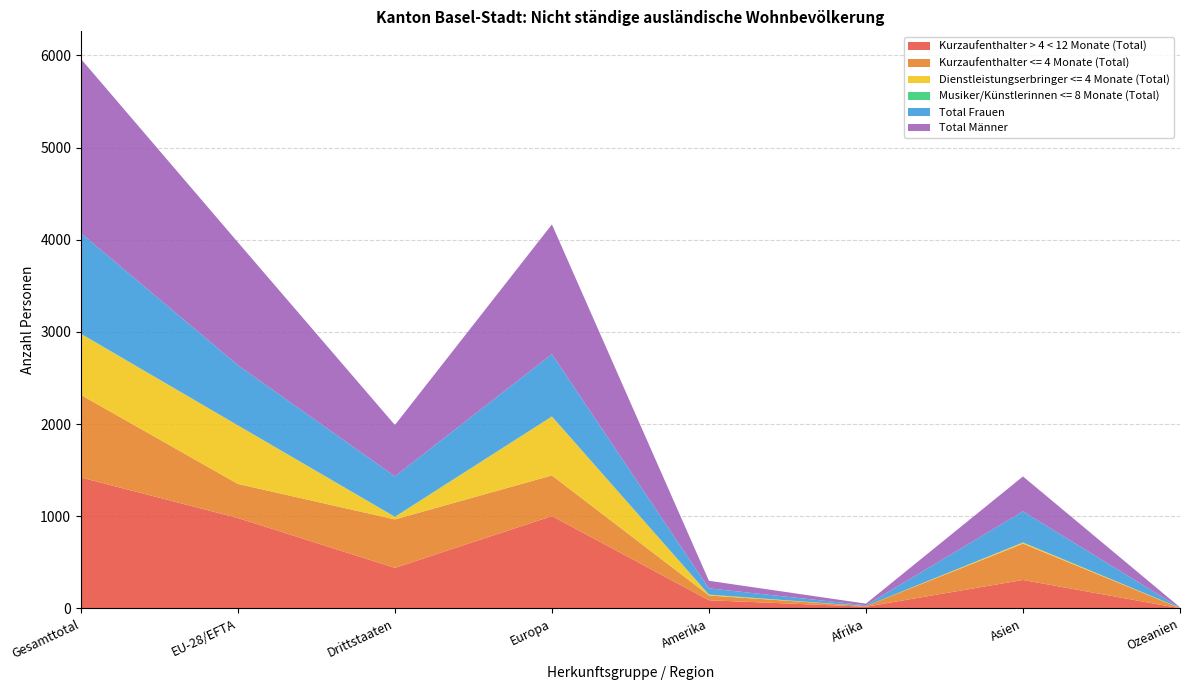

Reading left to right, what are all the values shown in this chart?

Kurzaufenthalter > 4 < 12 Monate (Total): 1421	981	440	1002	89	19	309	2
Kurzaufenthalter <= 4 Monate (Total): 896	370	526	441	52	7	394	2
Dienstleistungserbringer <= 4 Monate (Total): 661	635	26	639	8	0	12	2
Musiker/Künstlerinnen <= 8 Monate (Total): 3	0	3	1	1	0	1	0
Total Frauen: 1091	653	438	676	68	9	337	1
Total Männer: 1890	1333	557	1407	82	17	379	5